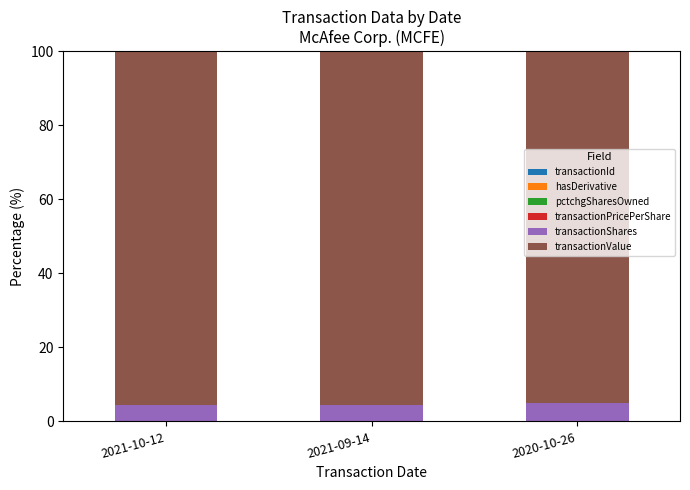

Does the chart contain stacked bars?

Yes